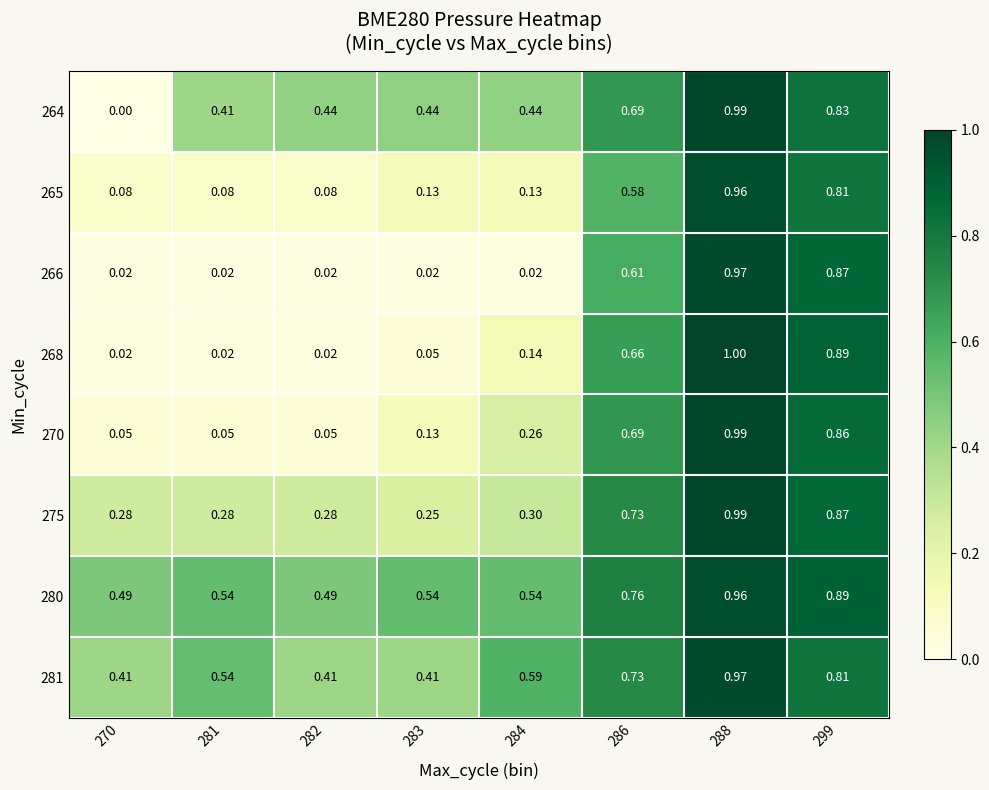

Is the value of 264 at 282 greater than the value of 265 at 281?

Yes